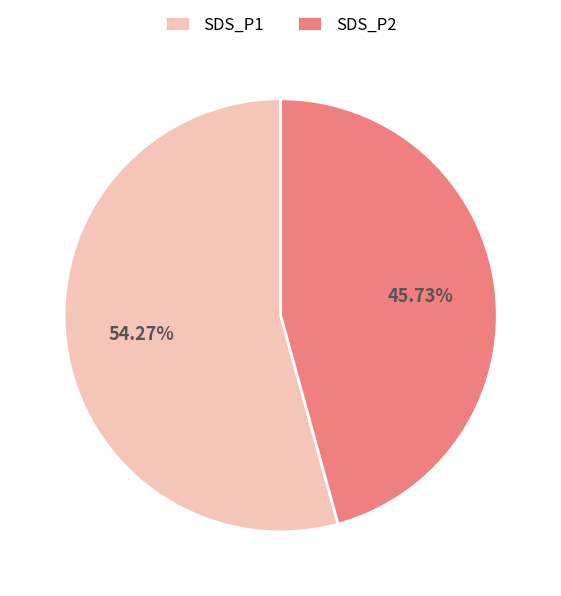

Which slice is the largest?

SDS_P1